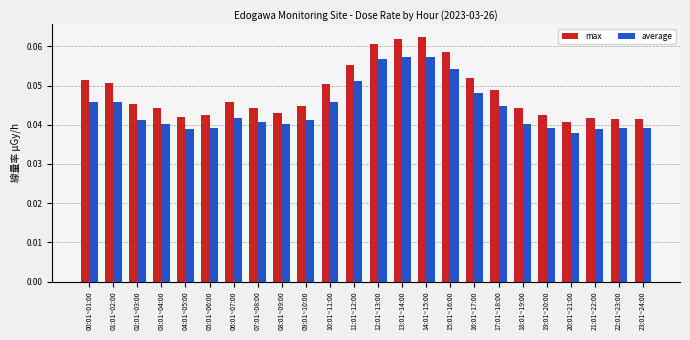

Between 08:01~09:00 and 09:01~10:00, which series saw the biggest shift?

max